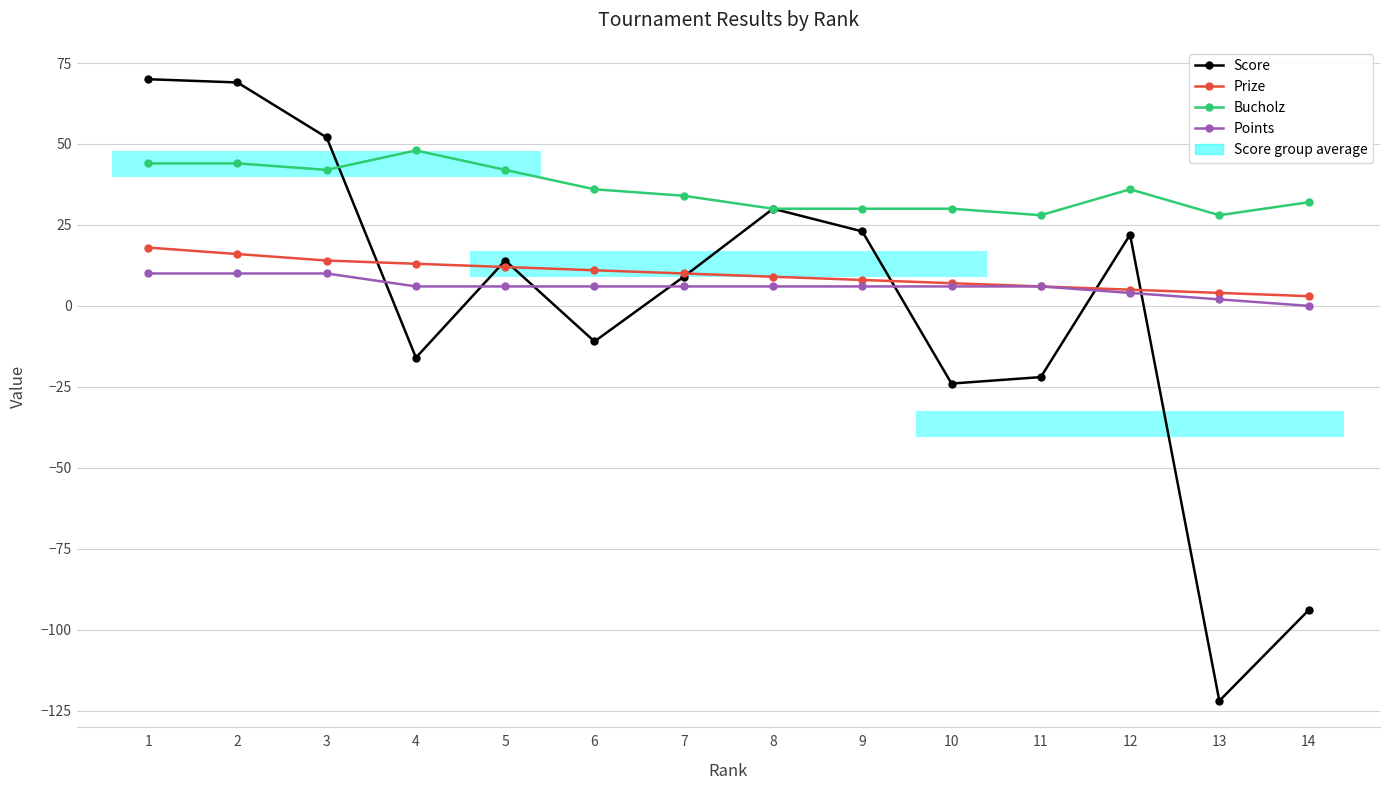

Rank the series at 11 from highest to lowest value.

Bucholz, Prize, Points, Score